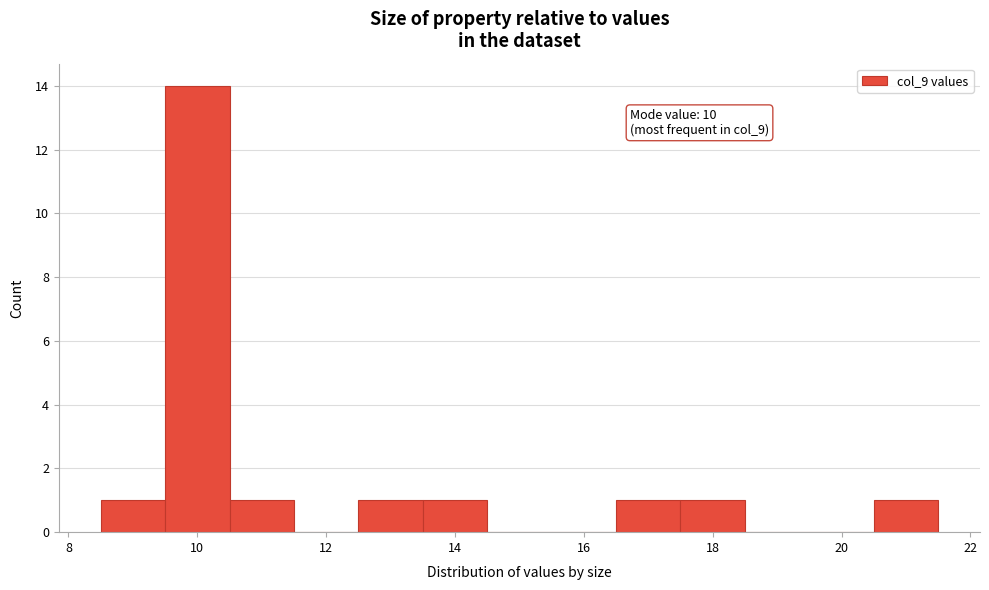

Which range on the x-axis has the tallest bar?

9.5 to 10.5